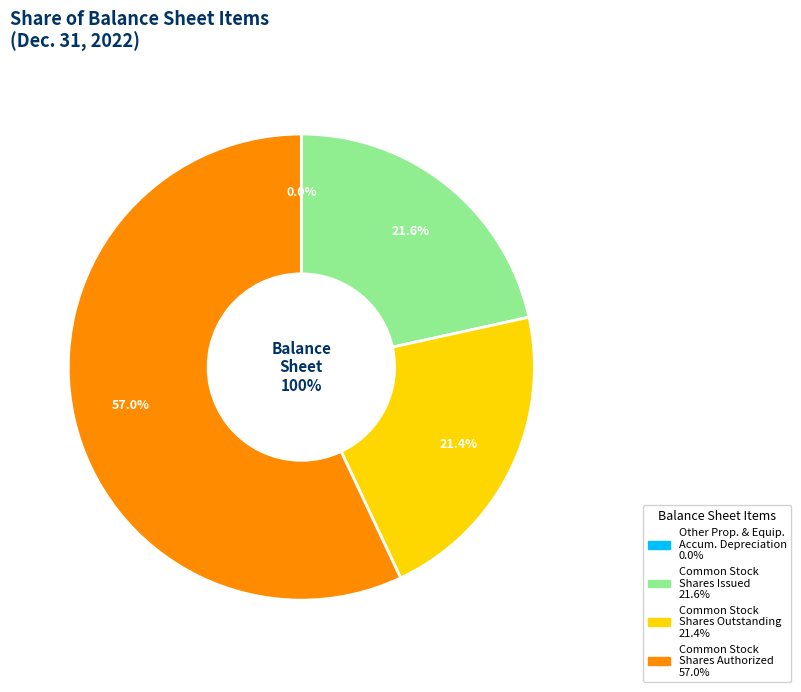

The Common stock, shares issued slice represents 22% of the pie. True or false?

True